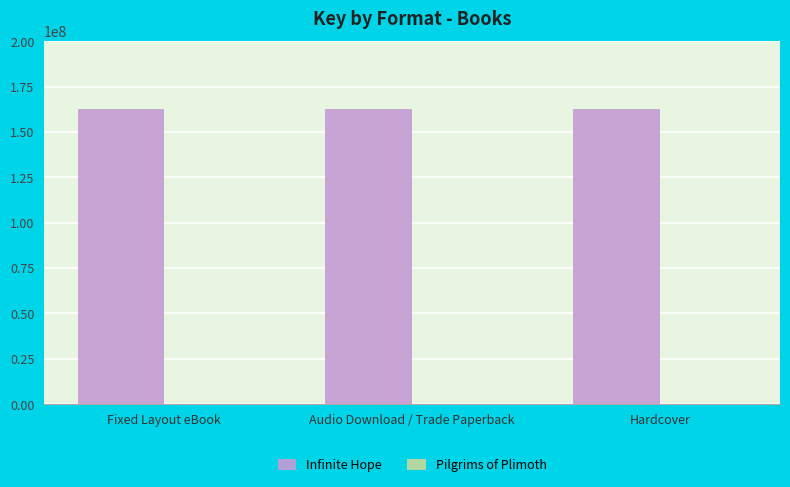

Are the bars horizontal?

No